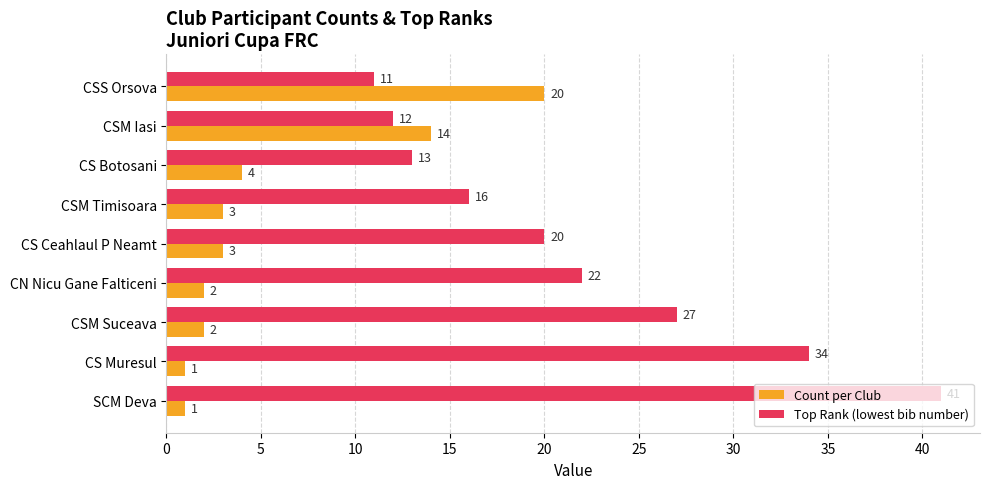

True or false: Top Rank (lowest bib number) has a value of 5 at CSM Timisoara.

False